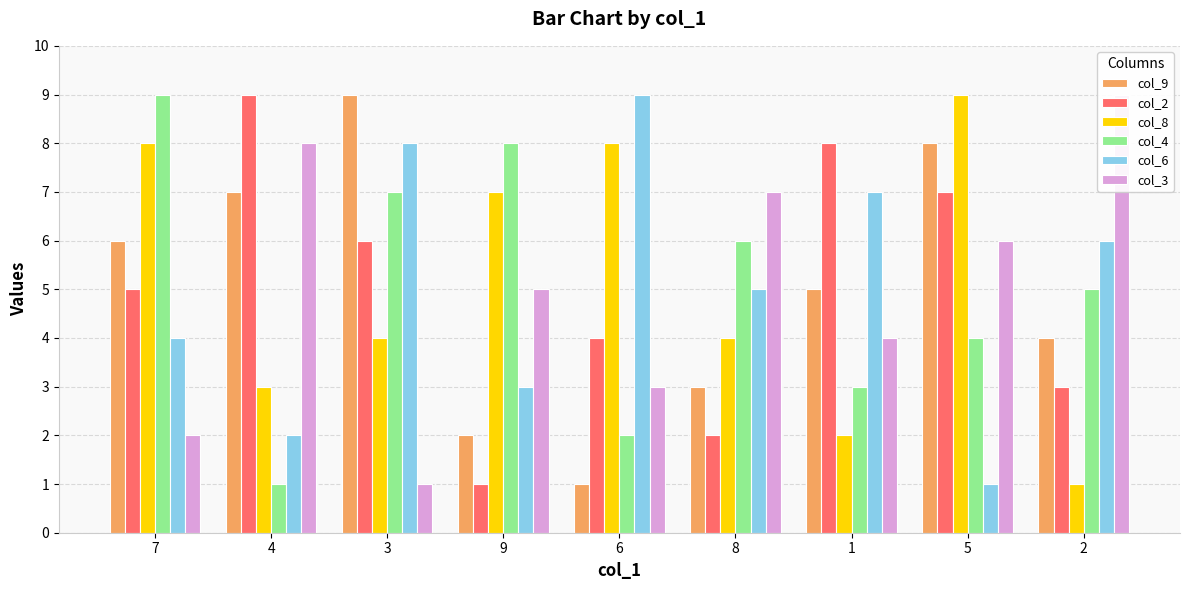

Rank the series at 2 from lowest to highest value.

col_8, col_2, col_9, col_4, col_6, col_3